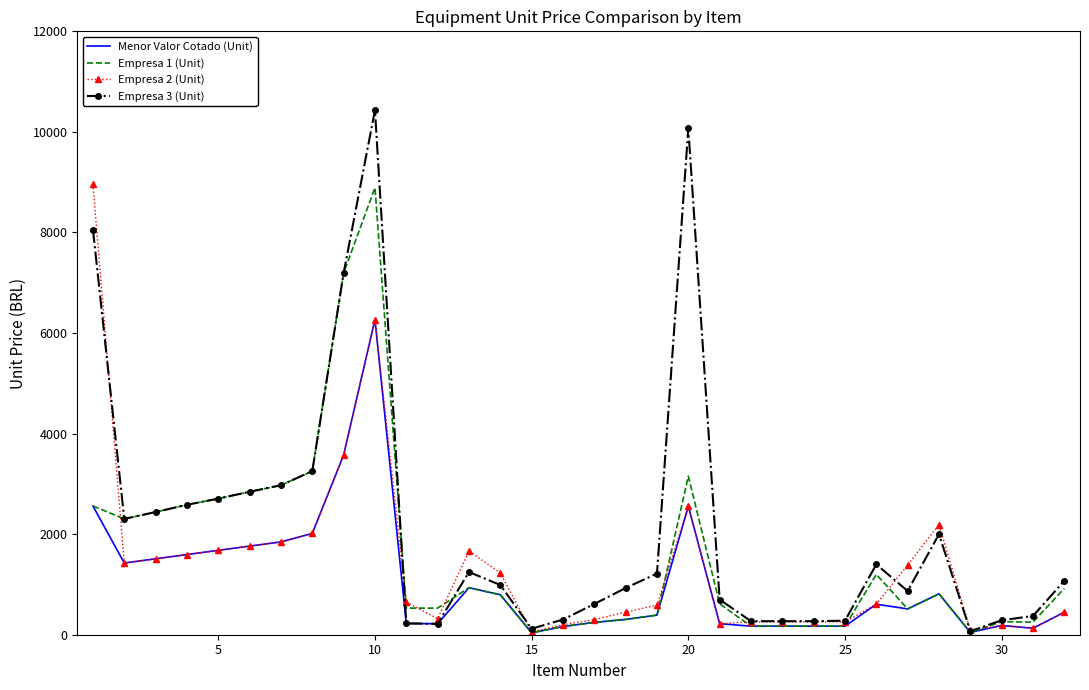

Which series has the largest total across all categories?

Empresa 3 (Unit)